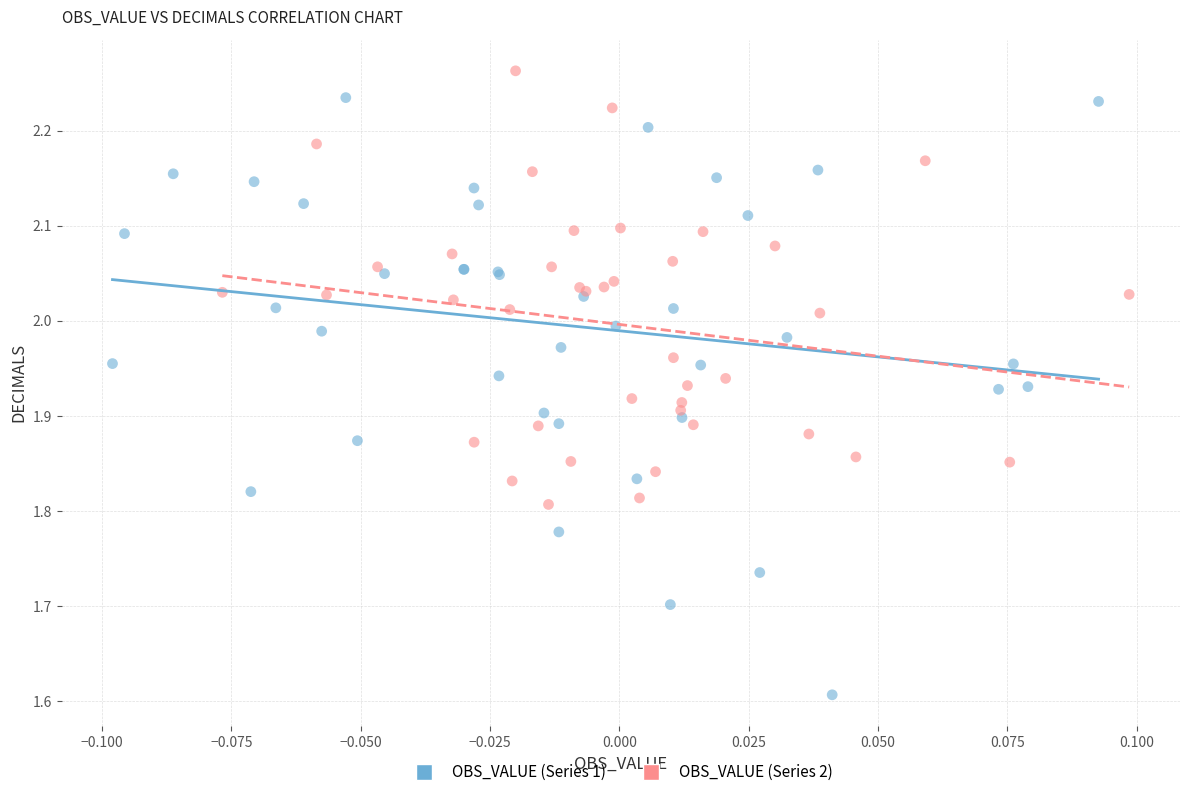

Which series reaches the minimum Y coordinate?

OBS_VALUE (Series 1)